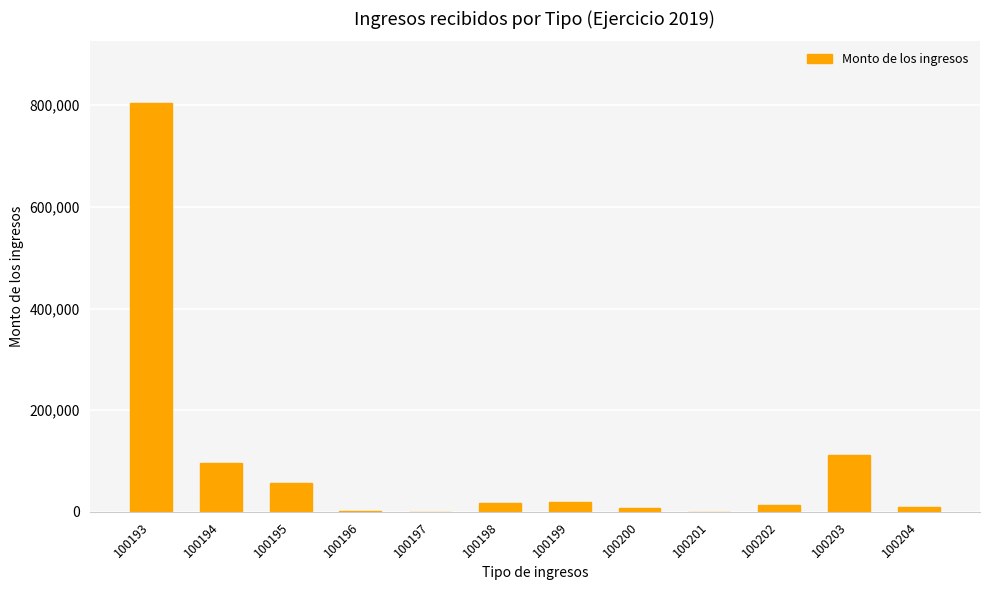

What is the sum of all values?

1138001.3